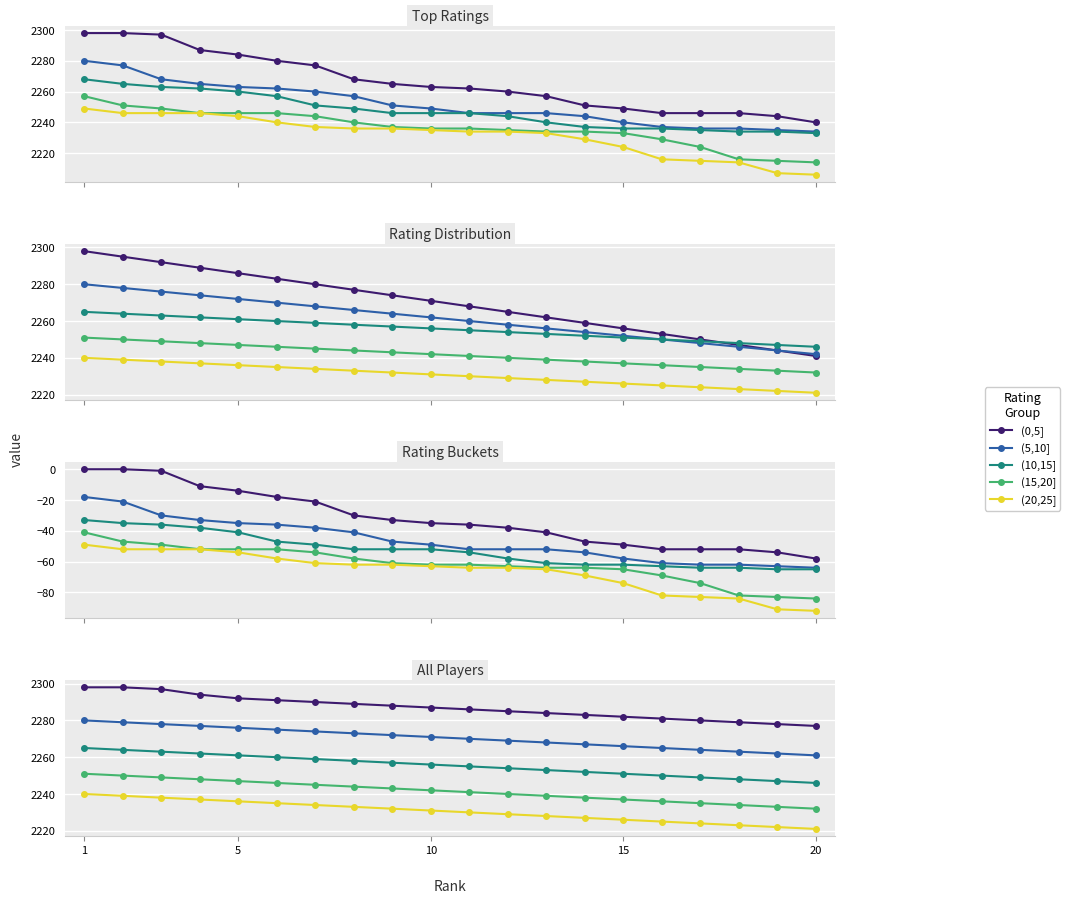

True or false: (20,25] and (10,15] intersect in this chart.

False